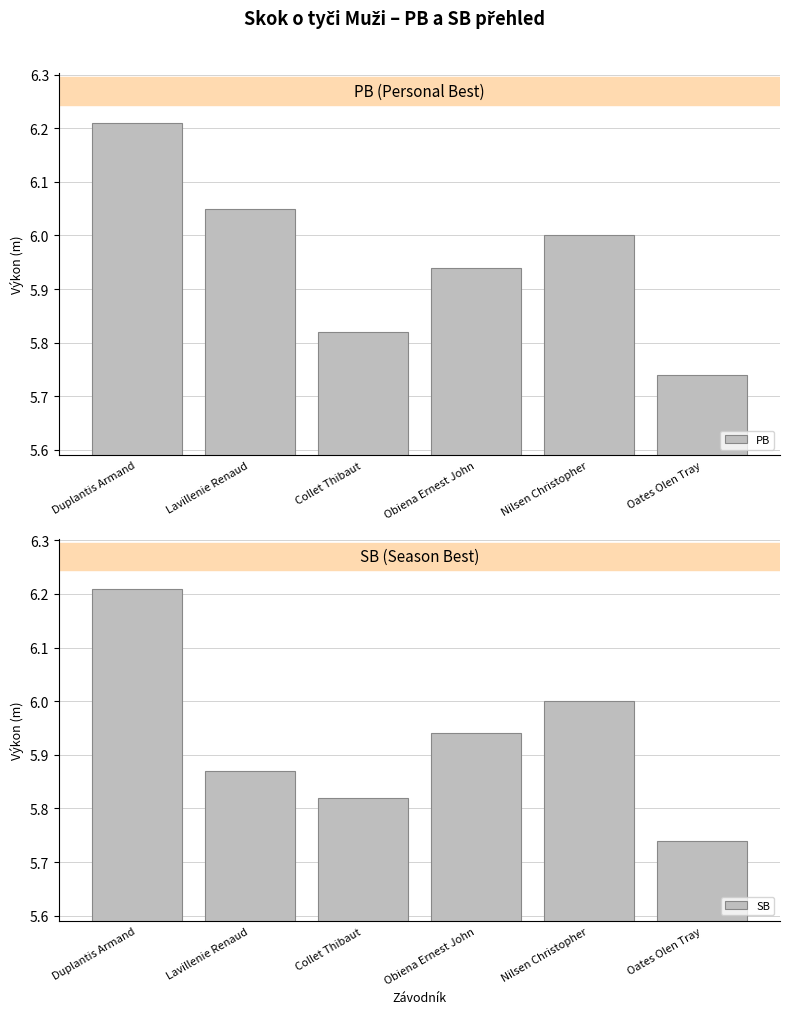

What are all the series names shown in the legend?

PB, SB